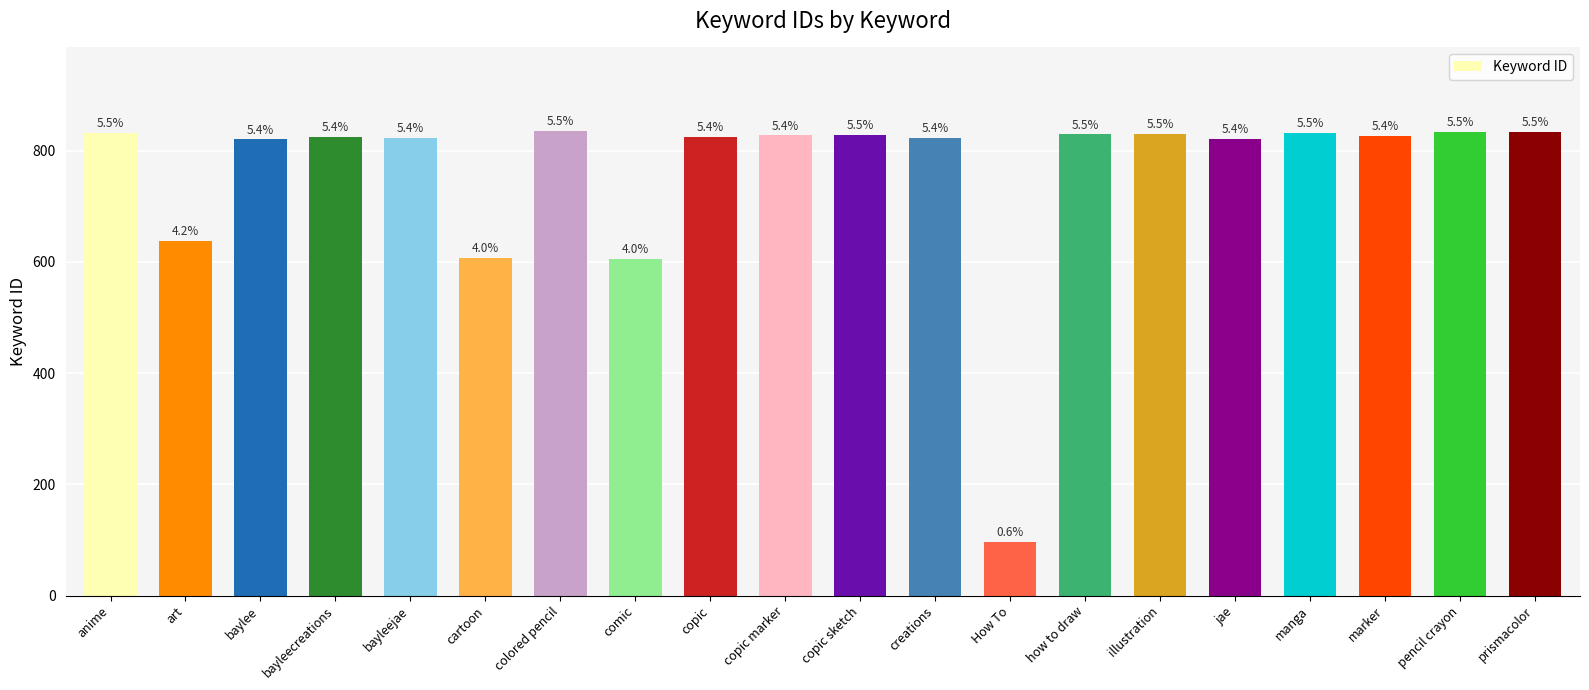

The value at manga is 832. True or false?

True